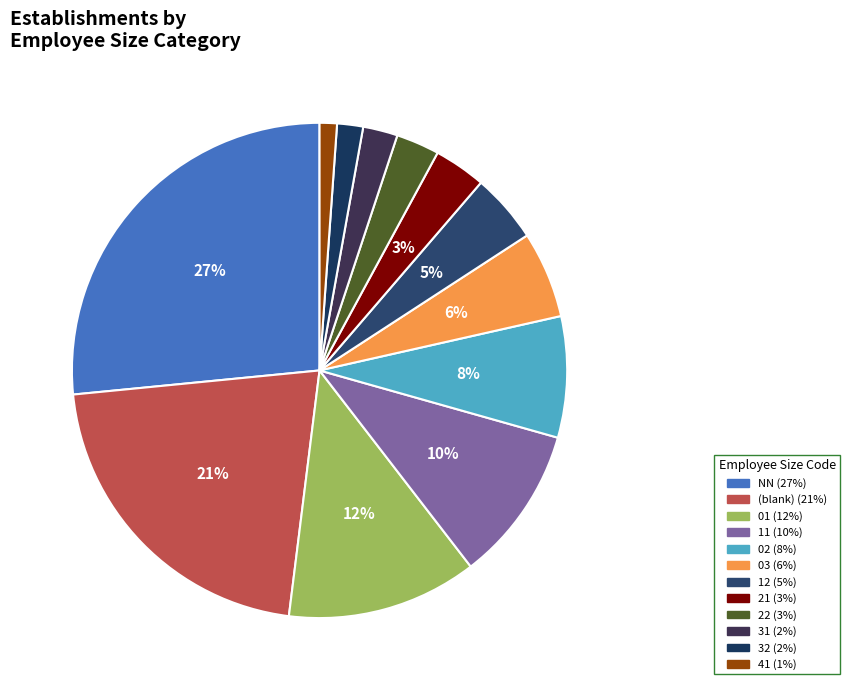

How many slices are in this pie chart?

12